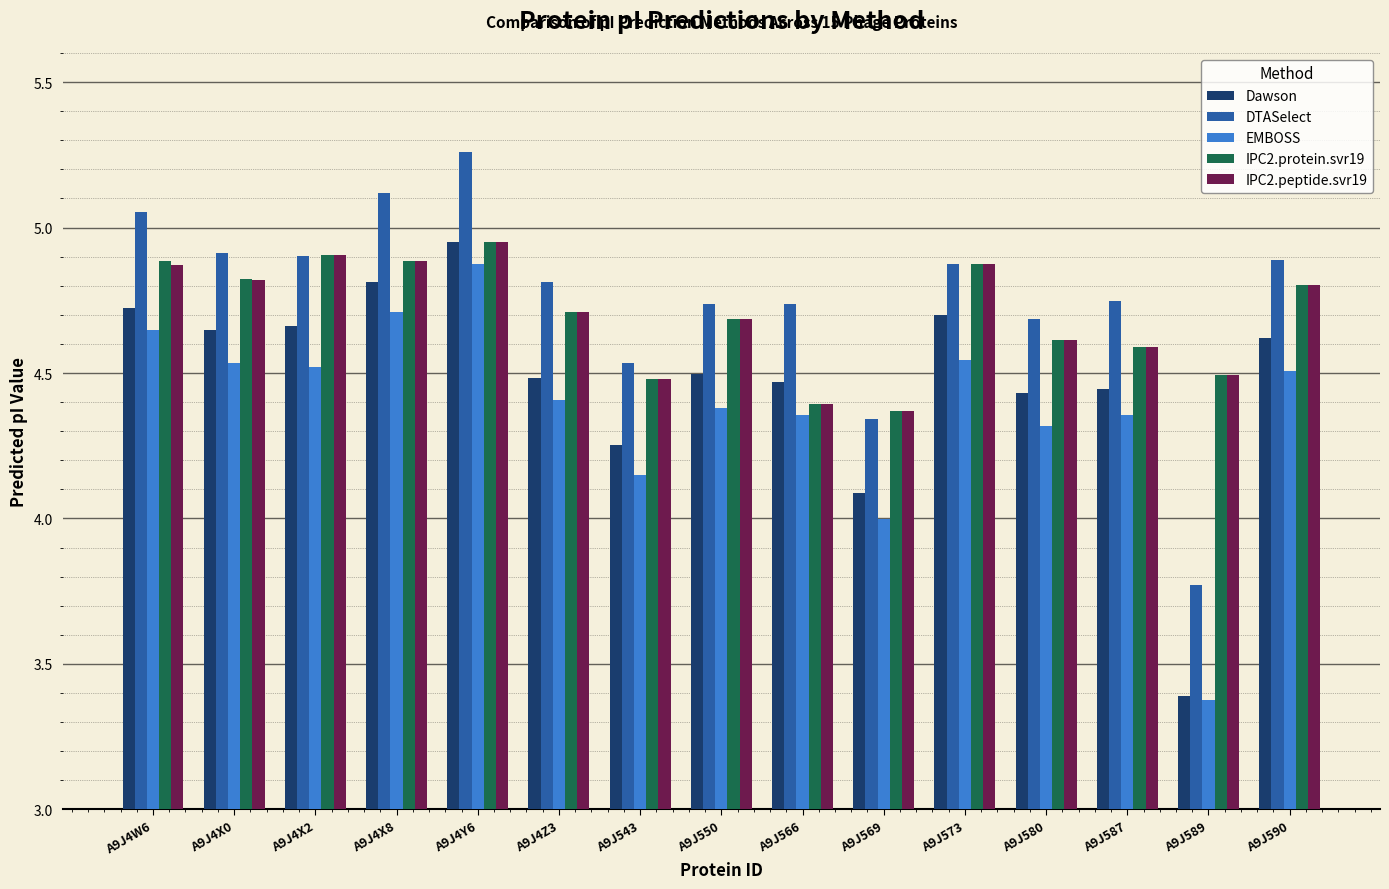

At which category does the chart reach its peak across all series?

A9J4Y6